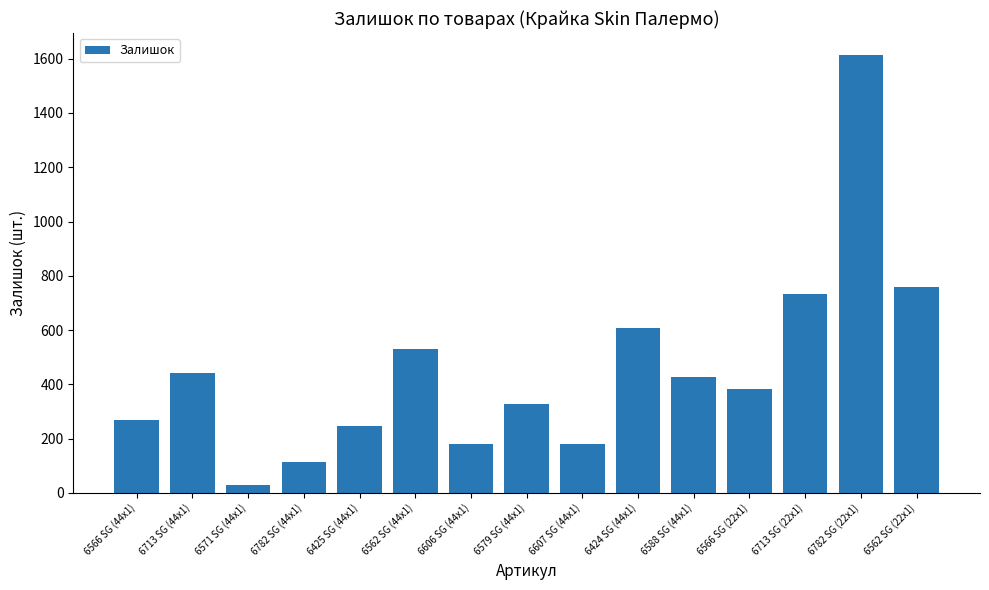

What is the change in value from 6562 SG (44x1) to 6606 SG (44x1)?

-352